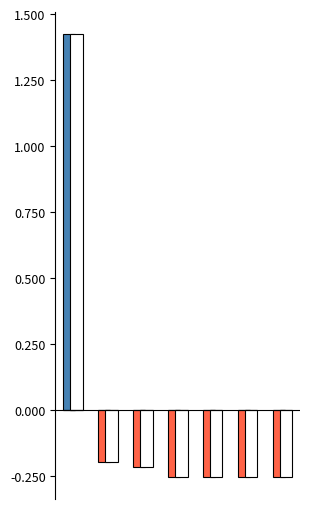

What is the minimum value shown in the chart?

-0.3